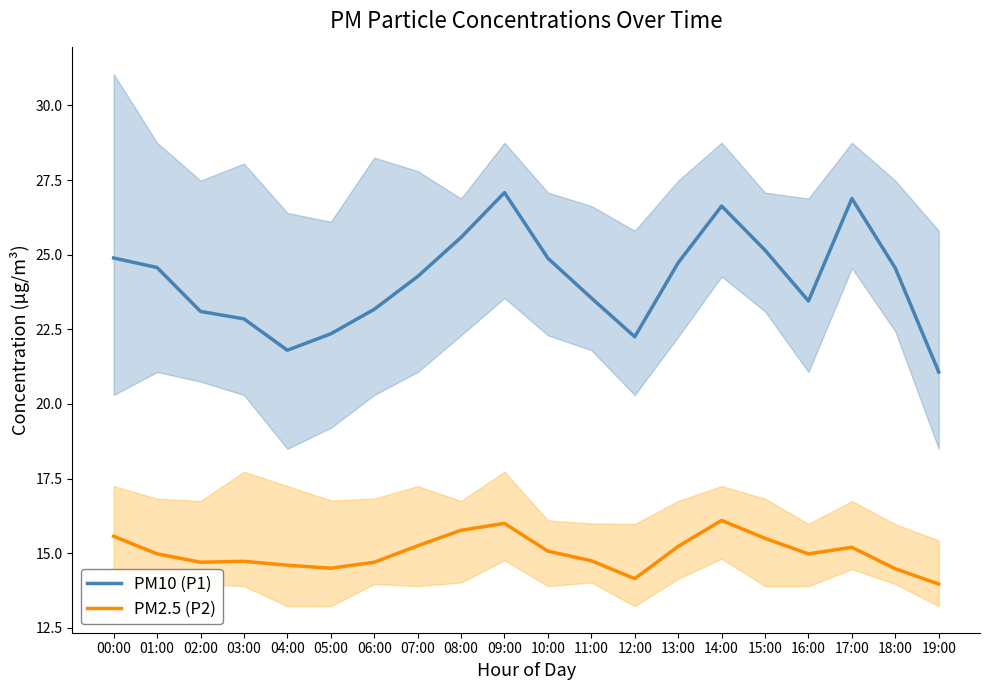

How many interior local peaks does the PM10 (P1) series have?

3